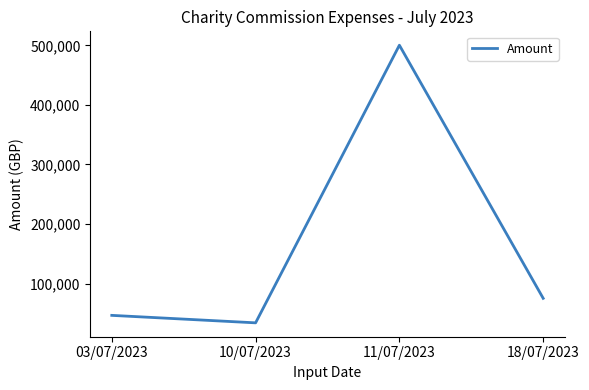

Where is the data nearest to the value 267211?

18/07/2023